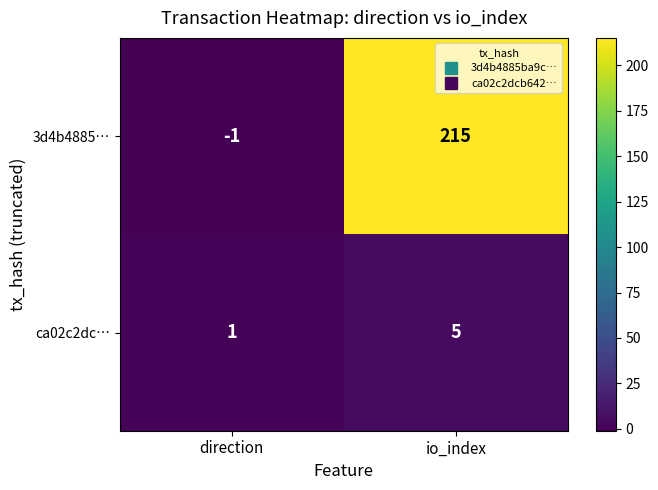

Which category has the lowest value in the ca02c2dc… series?

direction